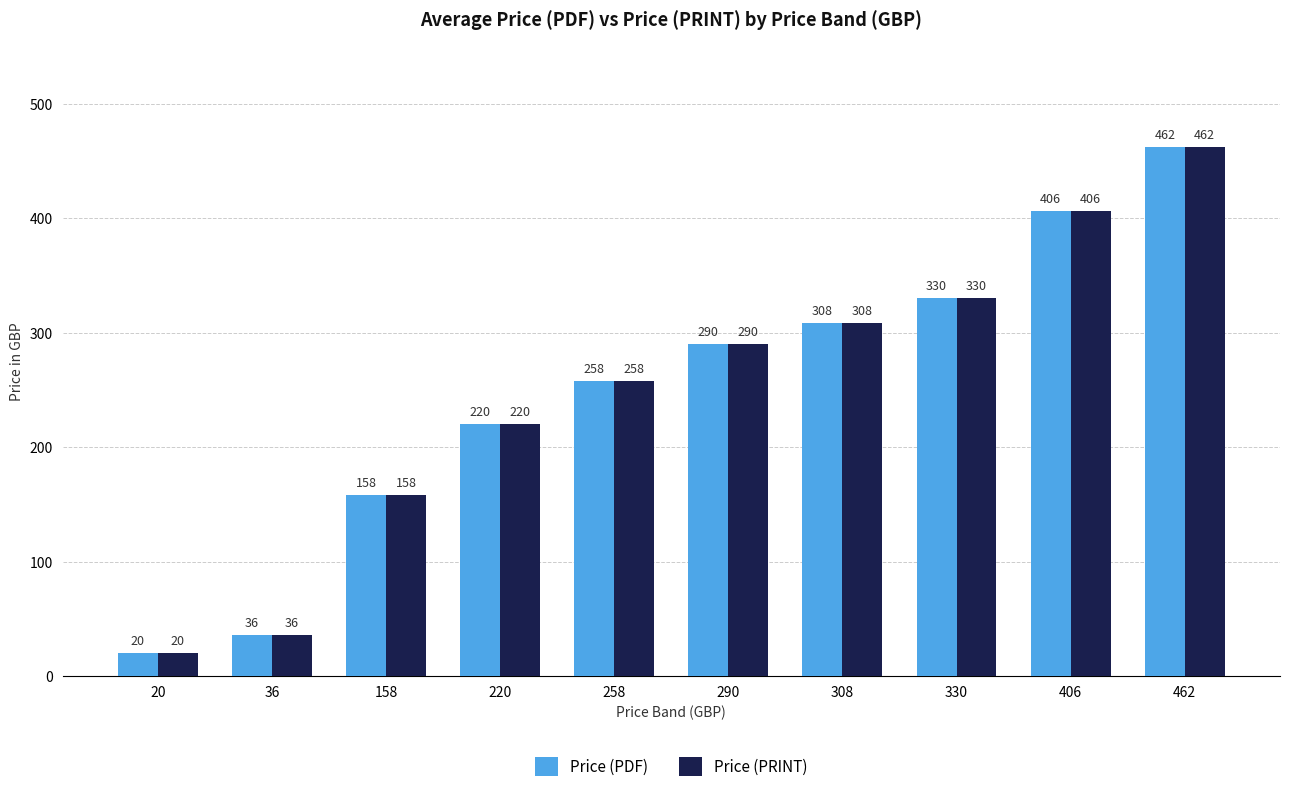

Where is Price (PRINT) nearest to the value 241?

258